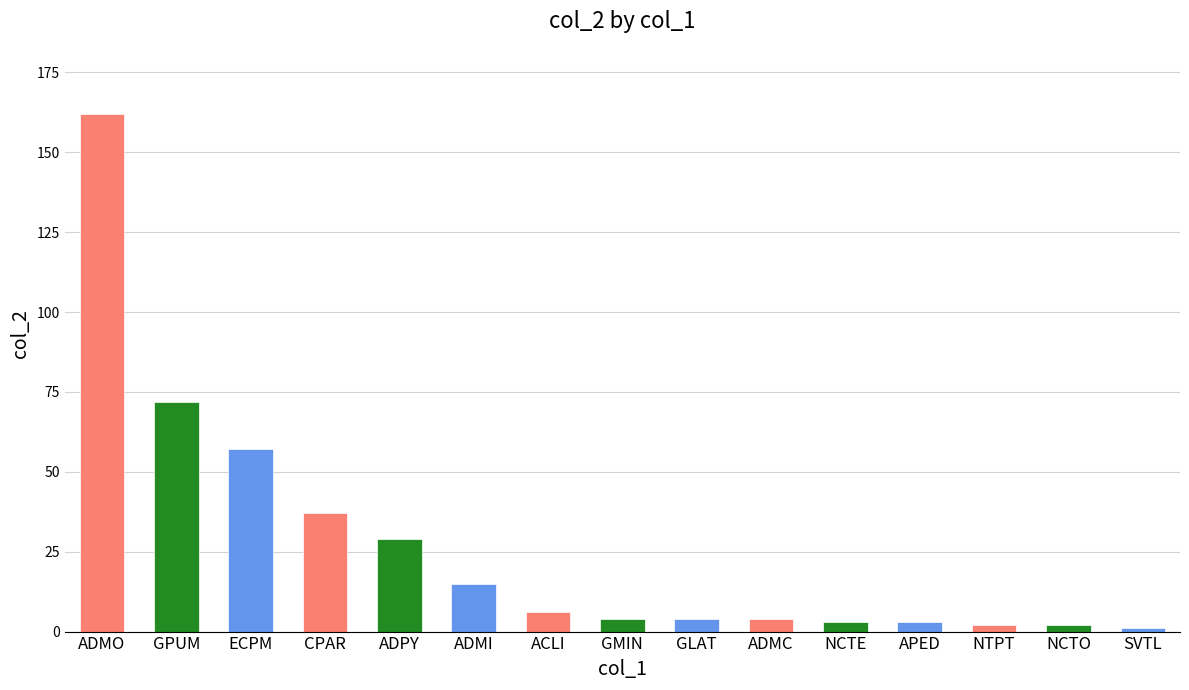

How many bars are there in total?

15